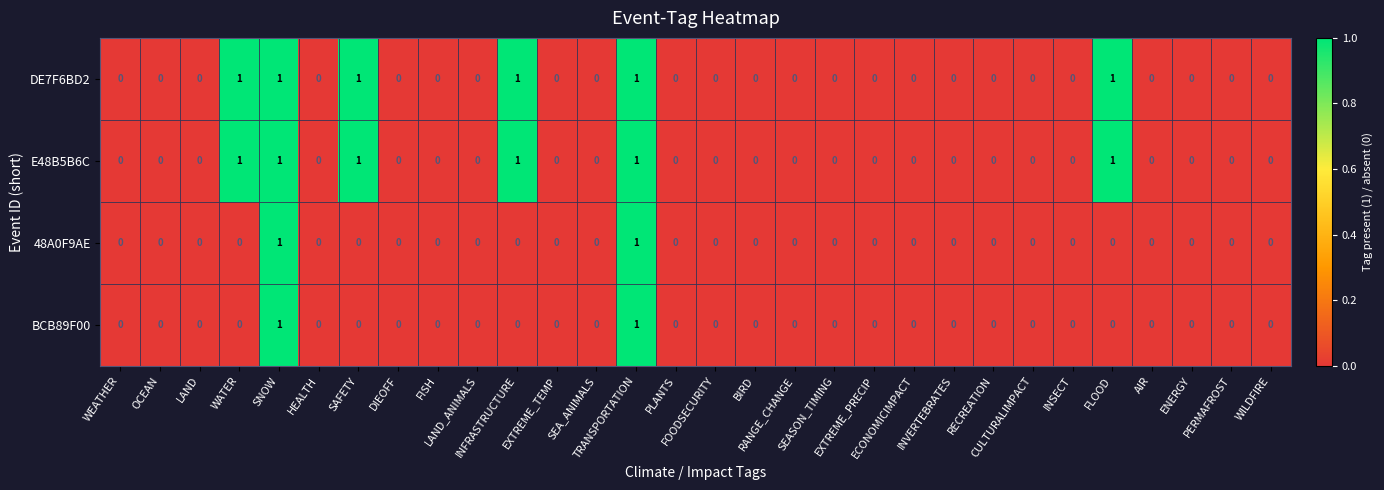

How many positive values does the E48B5B6C series have?

6